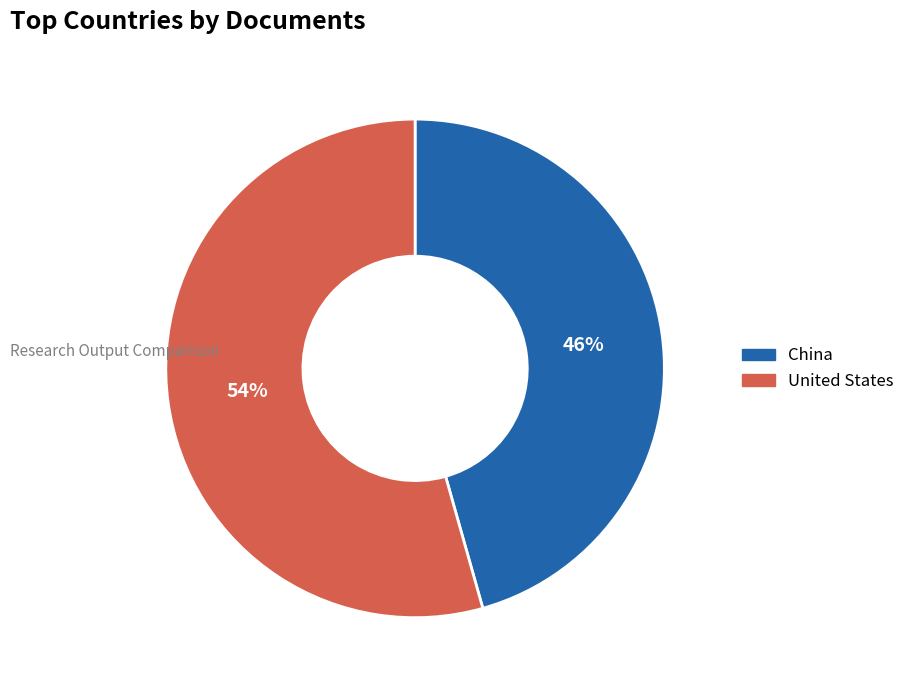

Which has a higher value, United States or China?

United States